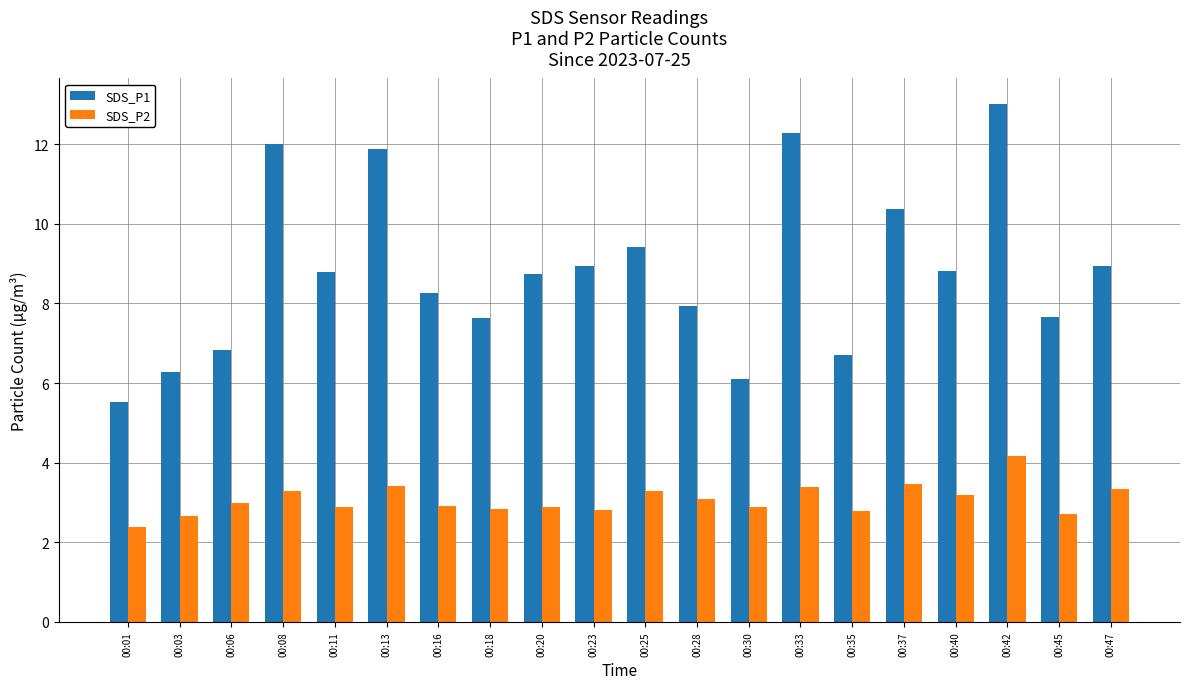

What is the maximum value shown in the chart?

13.0